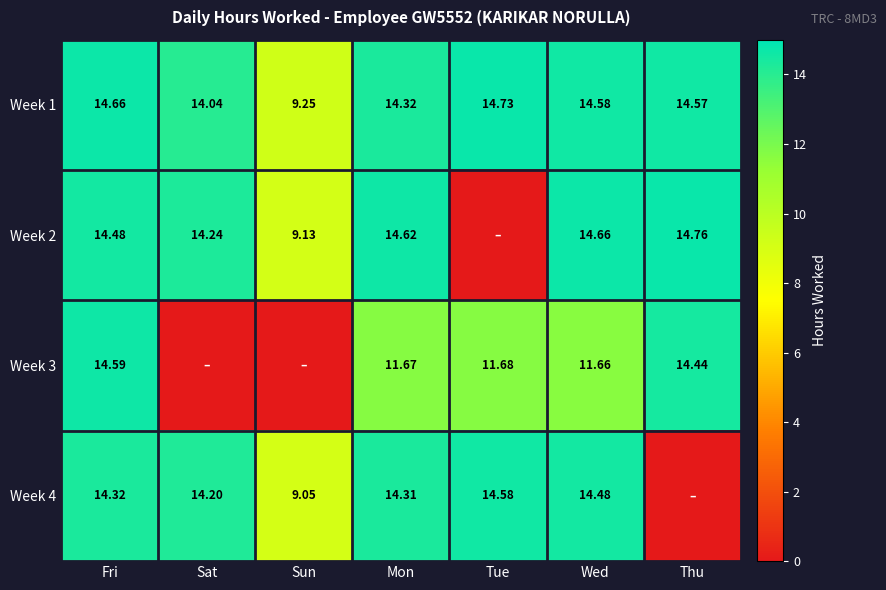

What is the total value across all series at Mon?

54.9